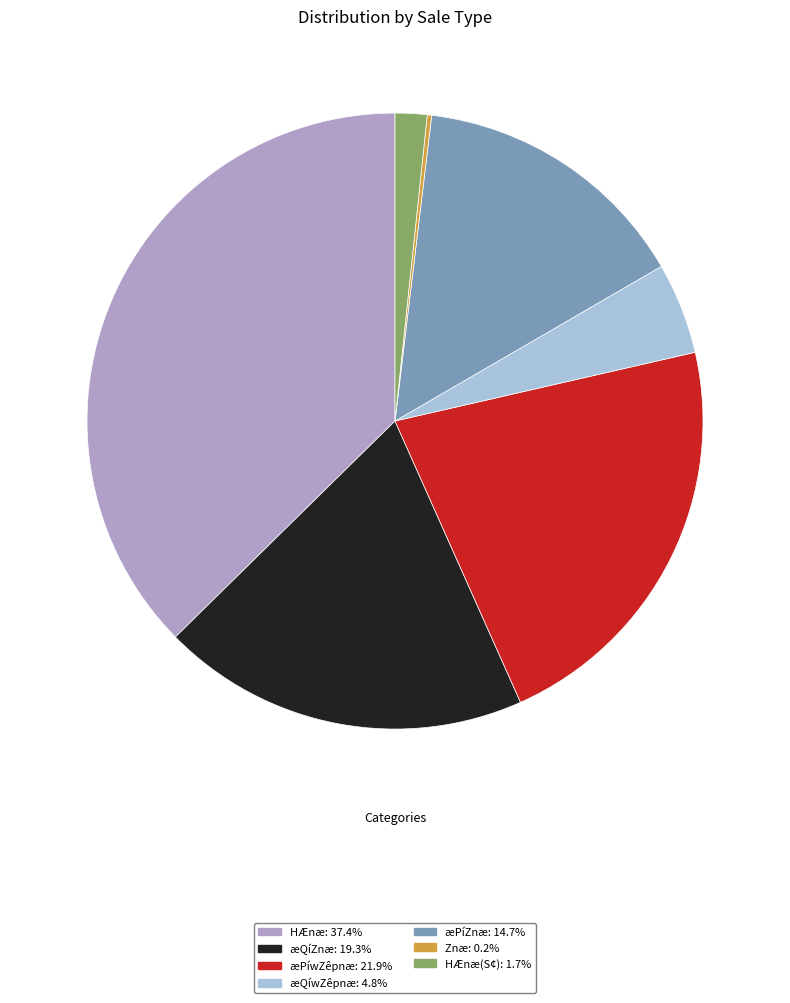

What is the ratio of the value at æPíZnæ: 14.7% to the value at HÆnæ: 37.4%?

0.4